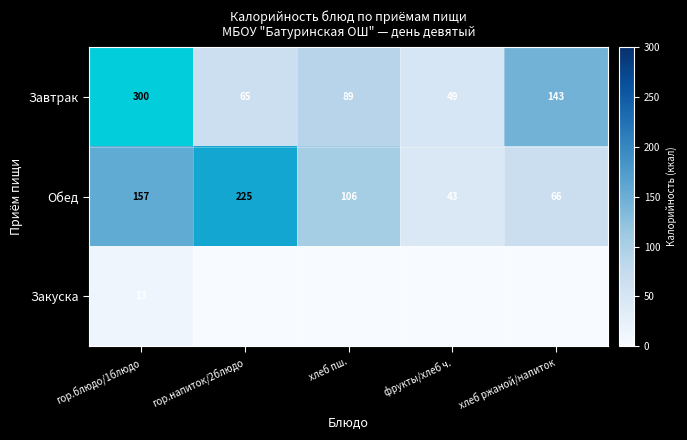

At фрукты/хлеб ч., list the series in order from largest to smallest.

Завтрак, Обед, Закуска